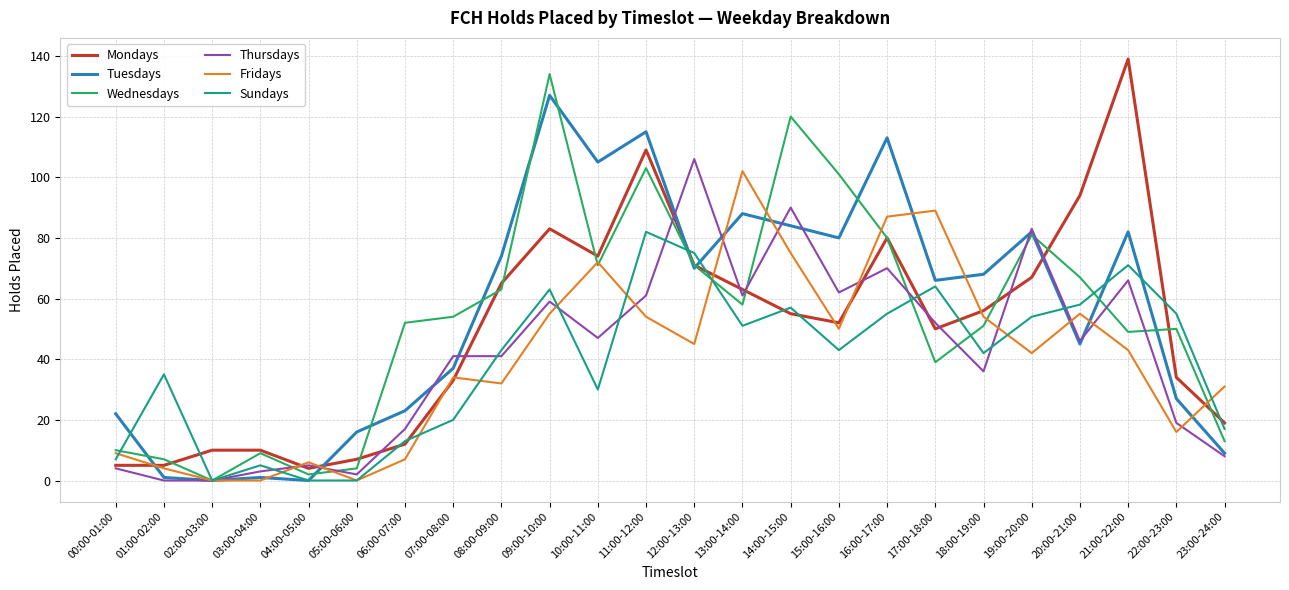

Between 05:00-06:00 and 19:00-20:00, which series saw the biggest shift?

Thursdays